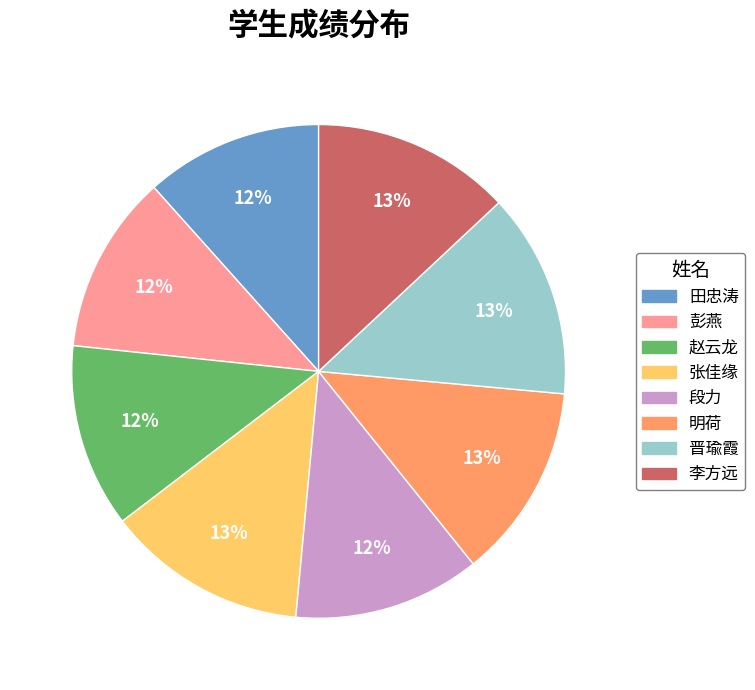

Between 张佳缘 and 赵云龙, which is larger?

张佳缘